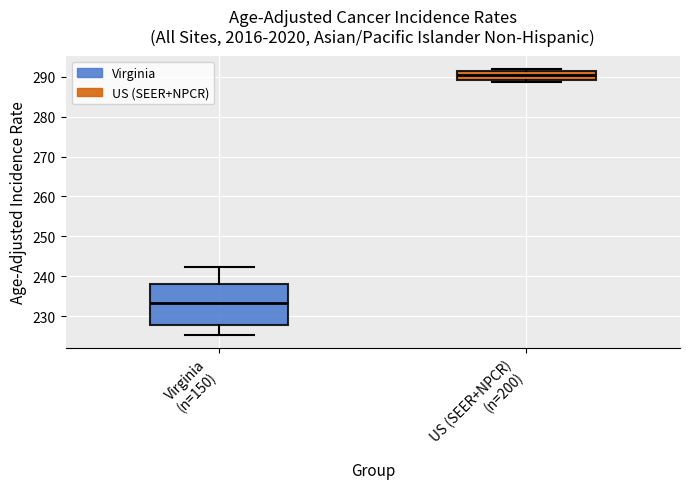

Which box is the tallest, from its lower edge to its upper edge?

Virginia (n=150)